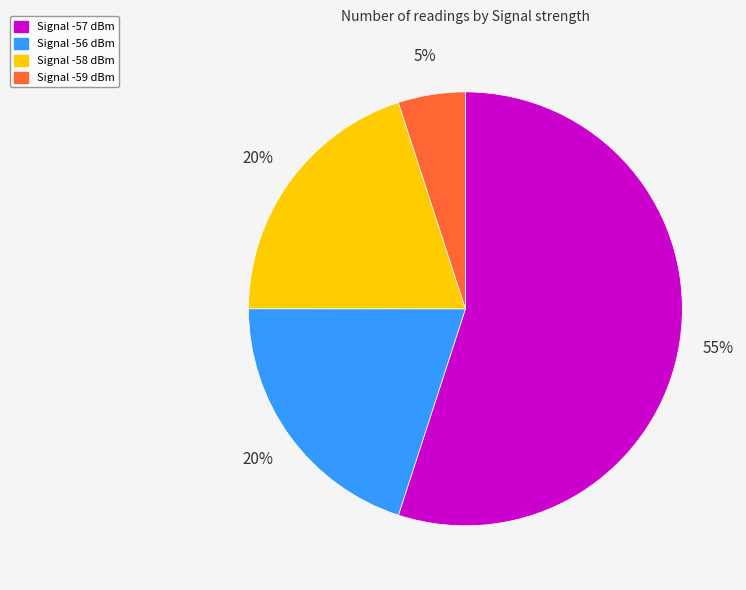

Is there a majority slice in this chart?

Yes